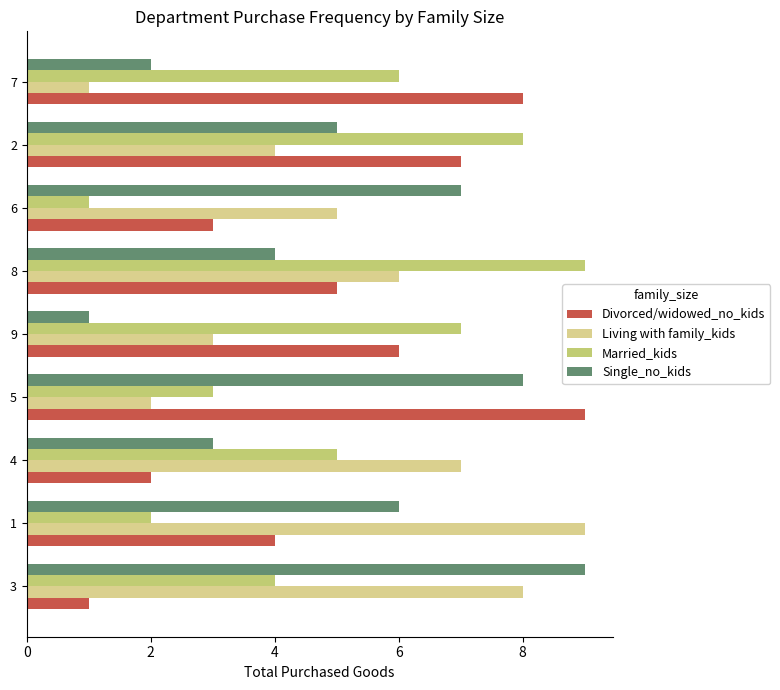

What is the average value of the Married_kids series?

5